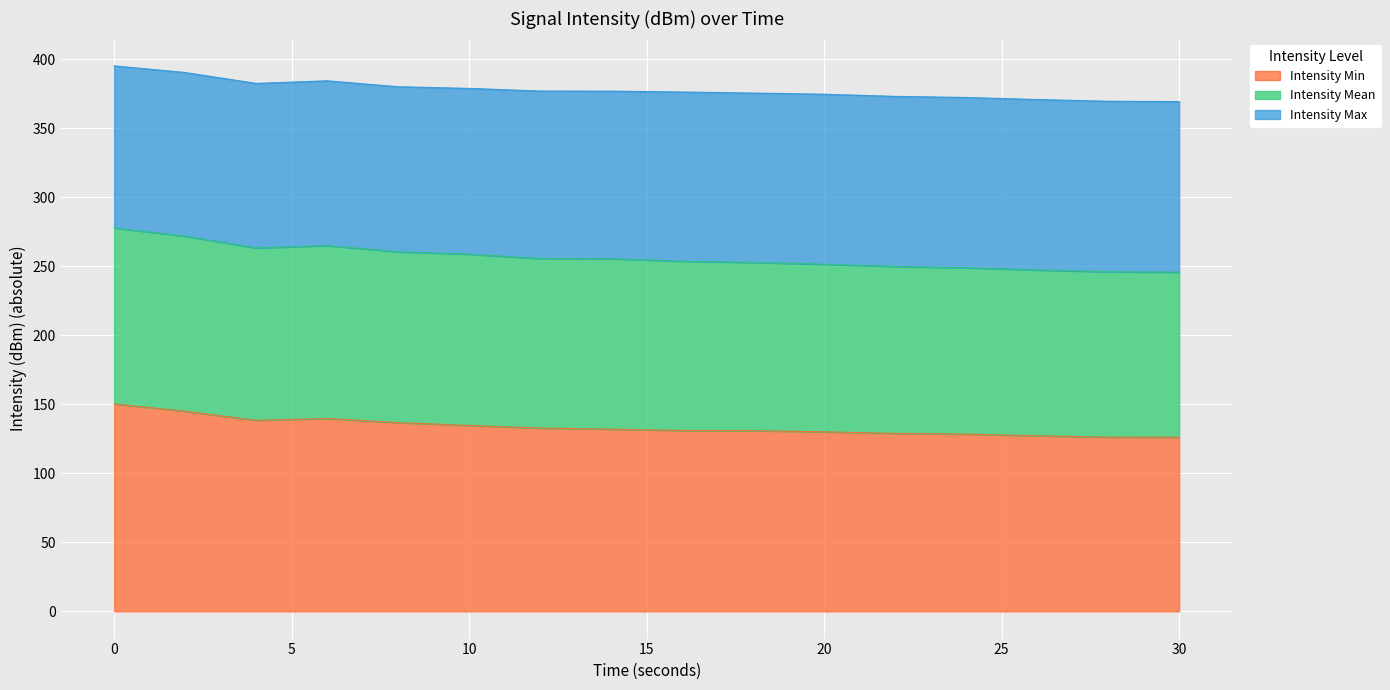

The intensity_min series shows 128.4 at 24. True or false?

True